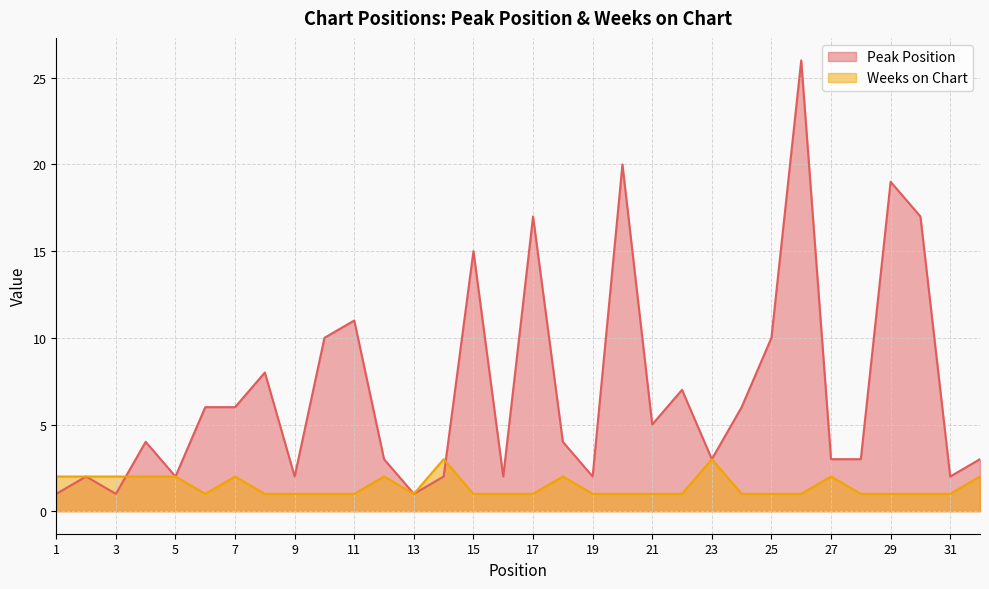

The value of Weeks on Chart at 5 is 1. True or false?

False